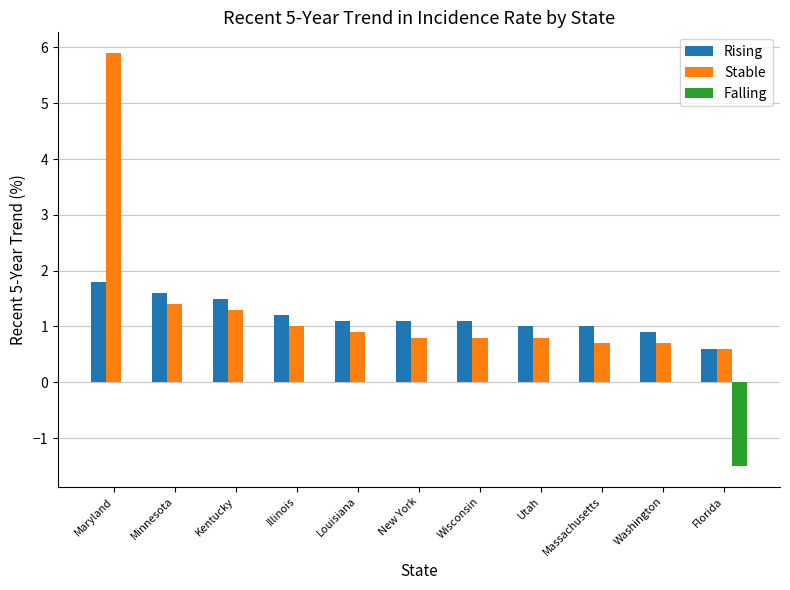

What is the sum of all Stable values?

14.9